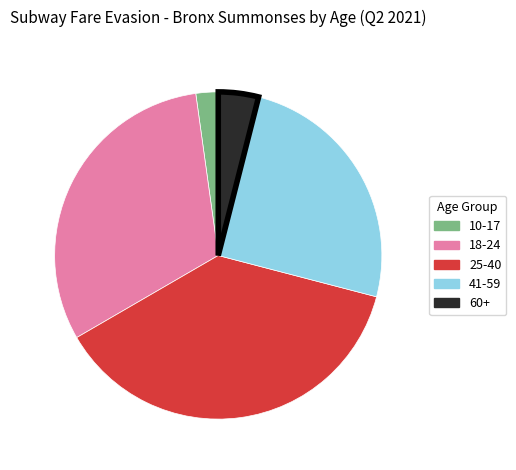

Do 10-17 and 25-40 together represent more than half of the pie?

No